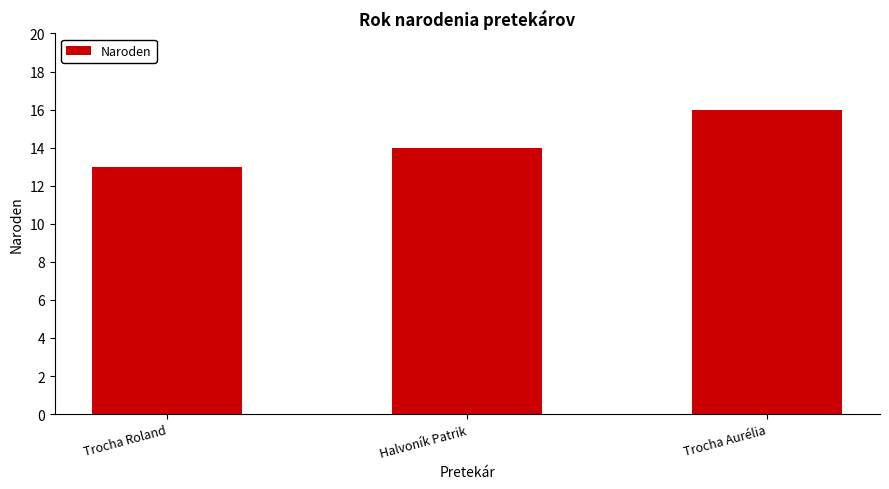

How many bars are there in total?

3